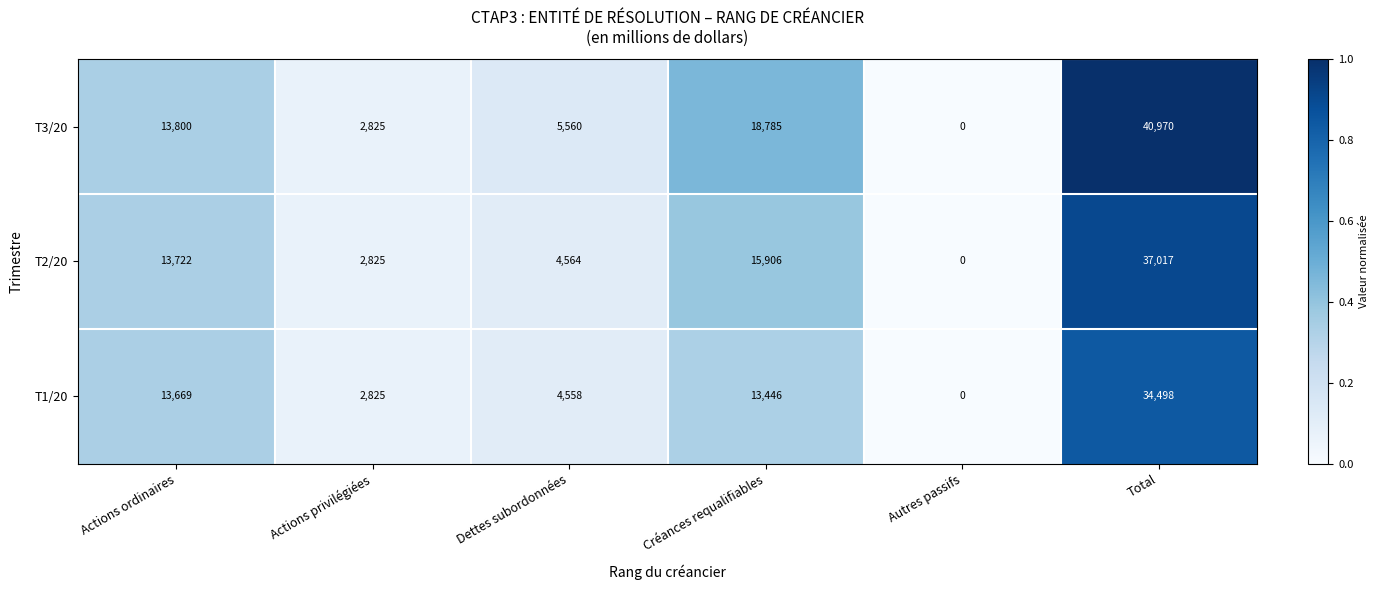

How many categories are shown in the chart?

6